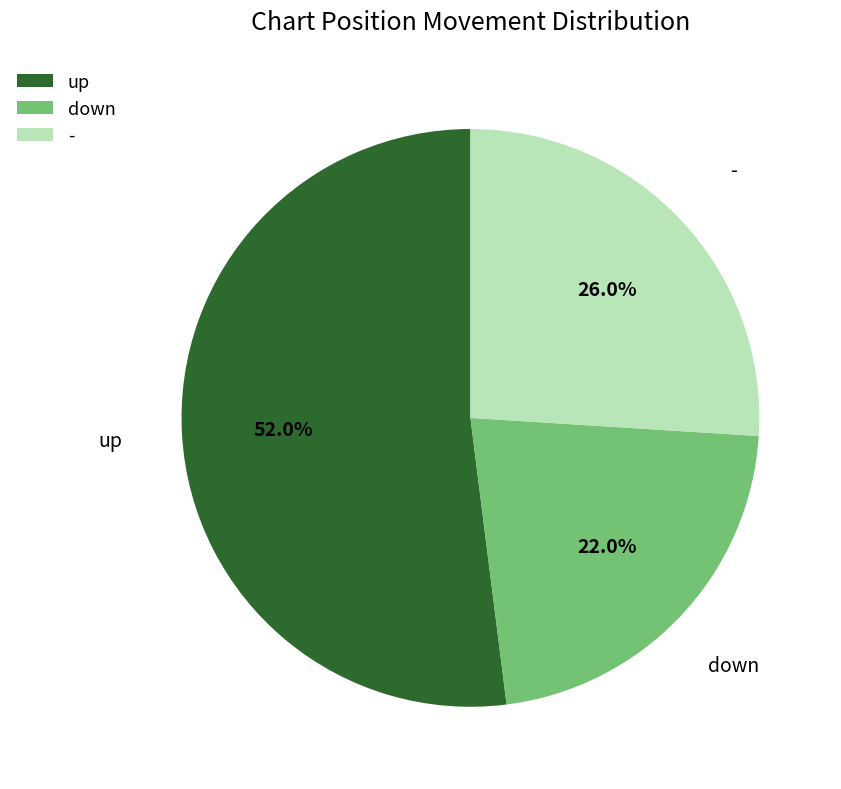

How many segments does this pie chart have?

3